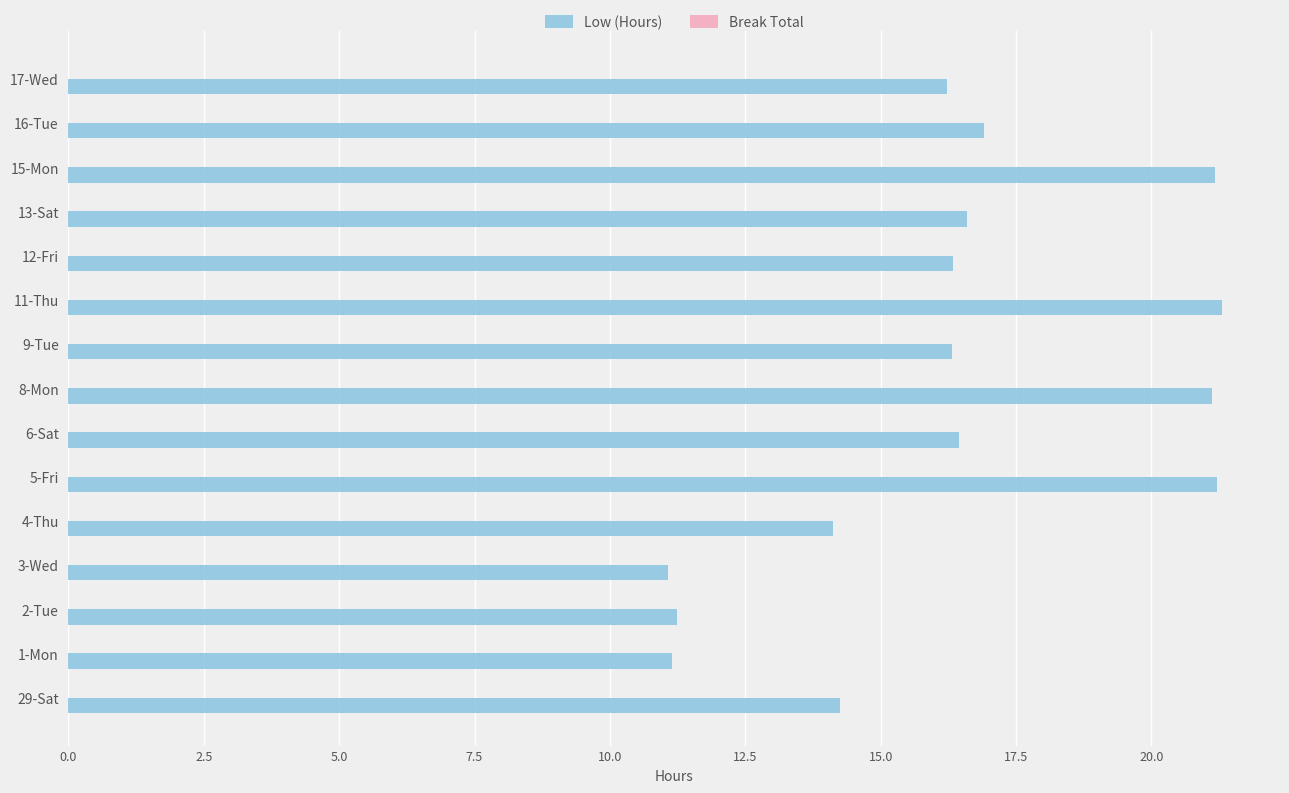

What is the change in value from 1-Mon to 16-Tue?

+5.8